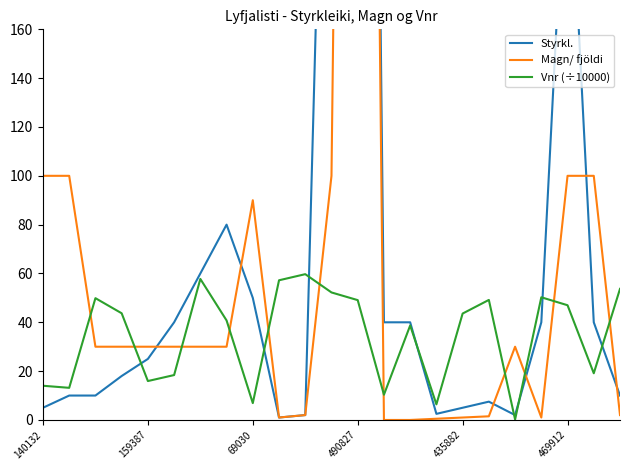

Which series has the widest spread of values?

Magn/ fjöldi